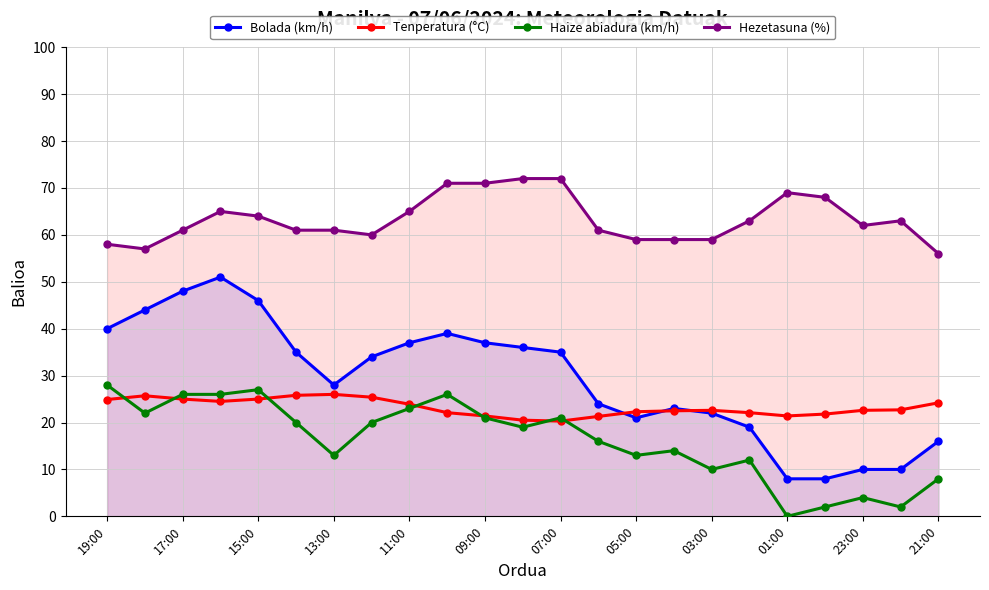

Does the chart have visible grid lines?

Yes